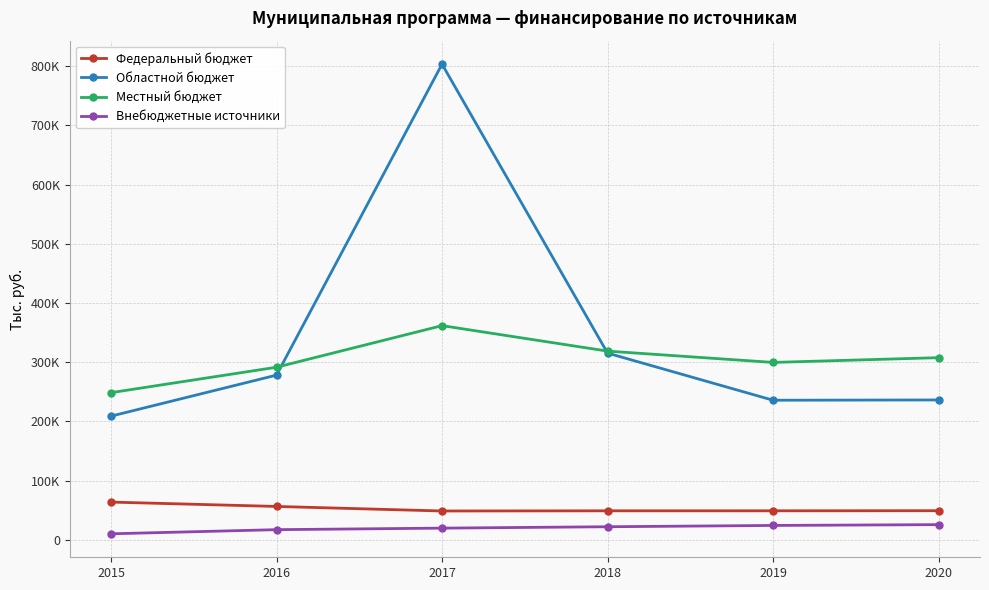

Reading left to right, extract all data points from this chart.

Федеральный бюджет: 63734.5	56363.9	48685.1	48985.1	49010.1	49185.1
Областной бюджет: 208880.8	278172.5	803434.9	315344.6	235752.5	236252.5
Местный бюджет: 248555.1	291509.3	361756.8	318721.2	299631.3	307662.1
Внебюджетные источники: 10169.0	17151.5	19730.5	22085.7	24270.0	25647.1